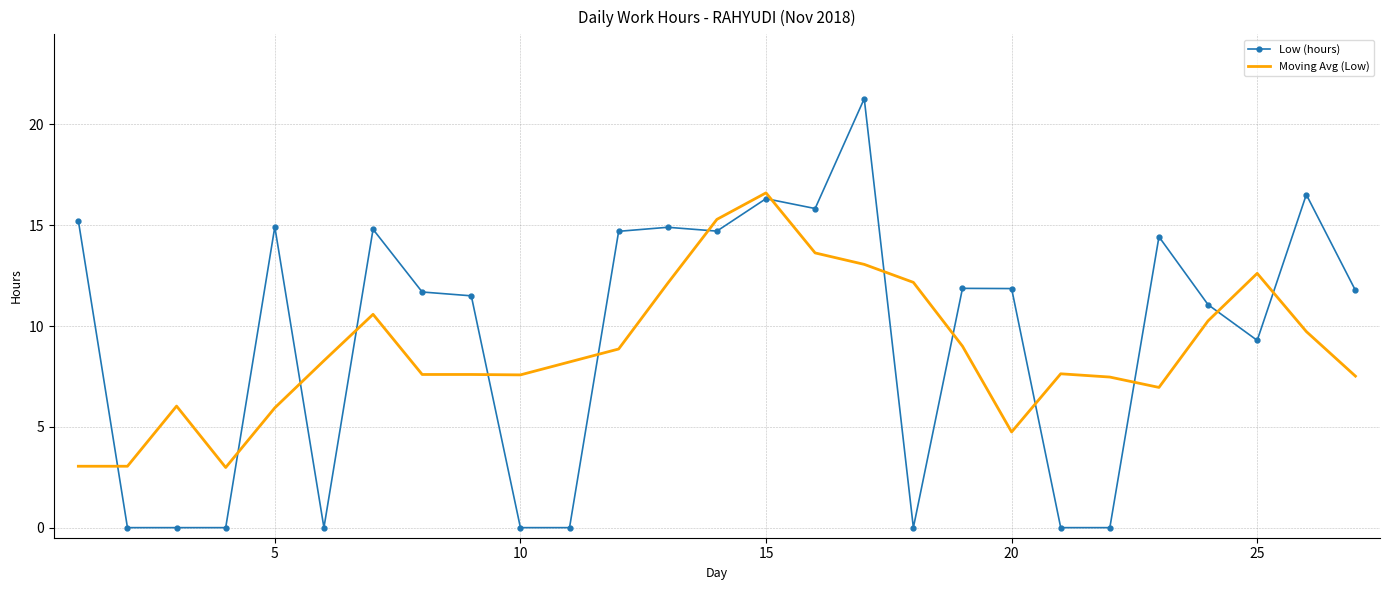

Rank the series by their maximum value, from lowest to highest.

Moving Avg (Low), Low (hours)